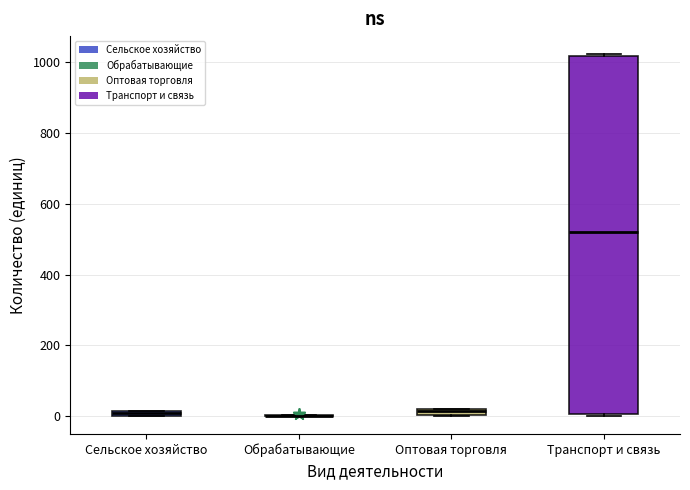

Where does the median line of the box for Транспорт и связь sit on the y-axis? The values are not printed on the chart, so give them approximately, as read against the axis.

520